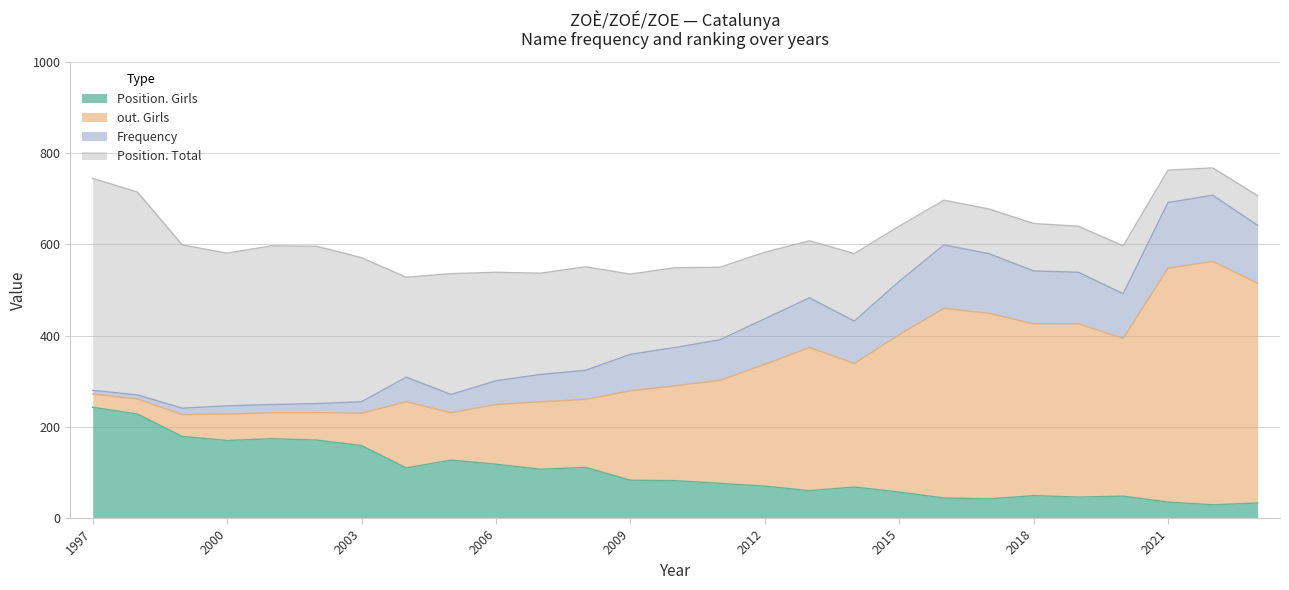

What is the minimum value for Position. Girls?

29